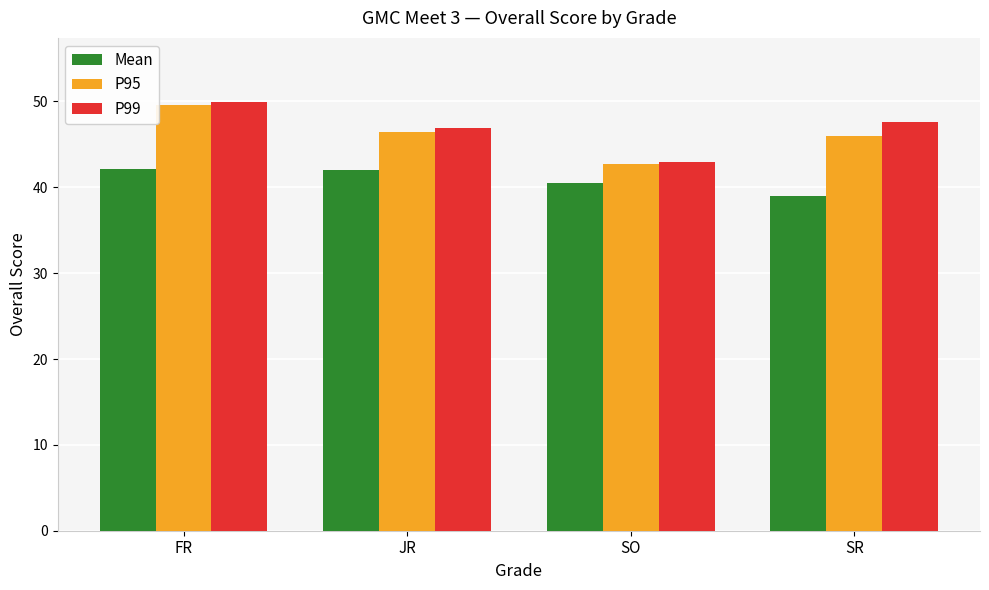

How many series are shown in this chart?

3